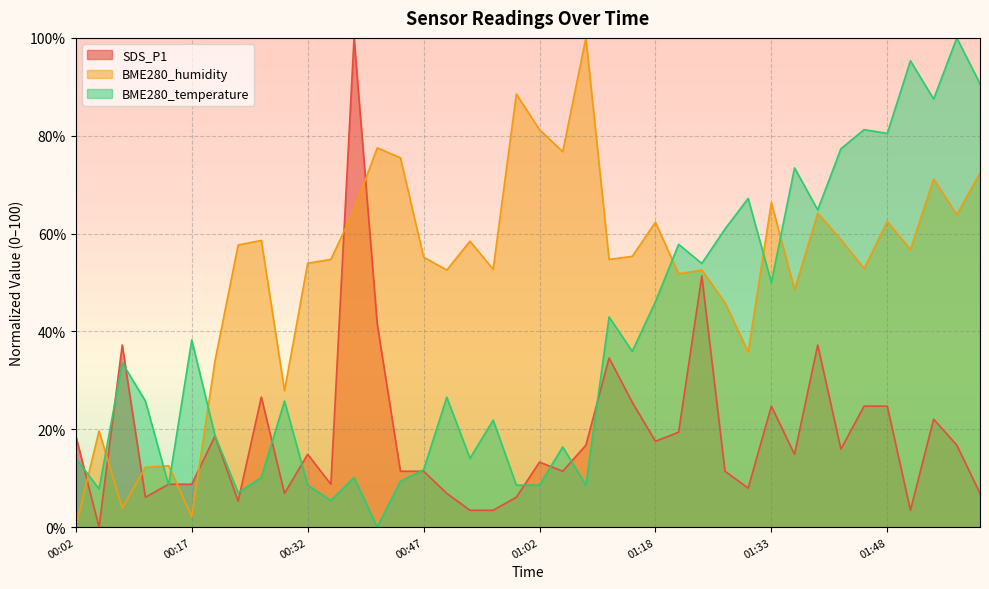

What is the difference between the second highest and minimum values in the SDS_P1 series?

51.3